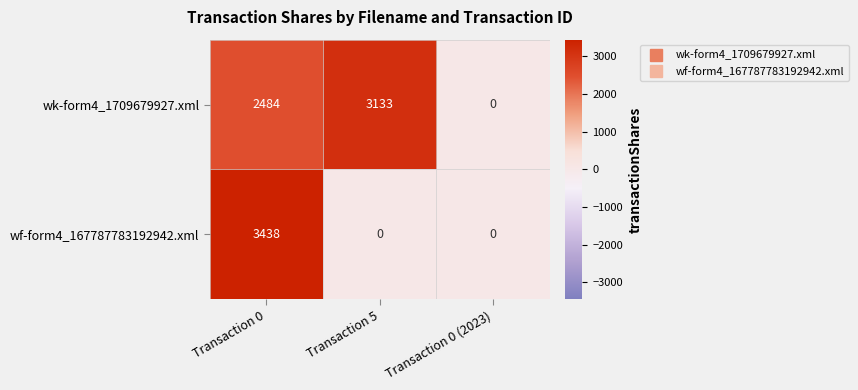

How many values in wf-form4_167787783192942.xml are above zero?

1